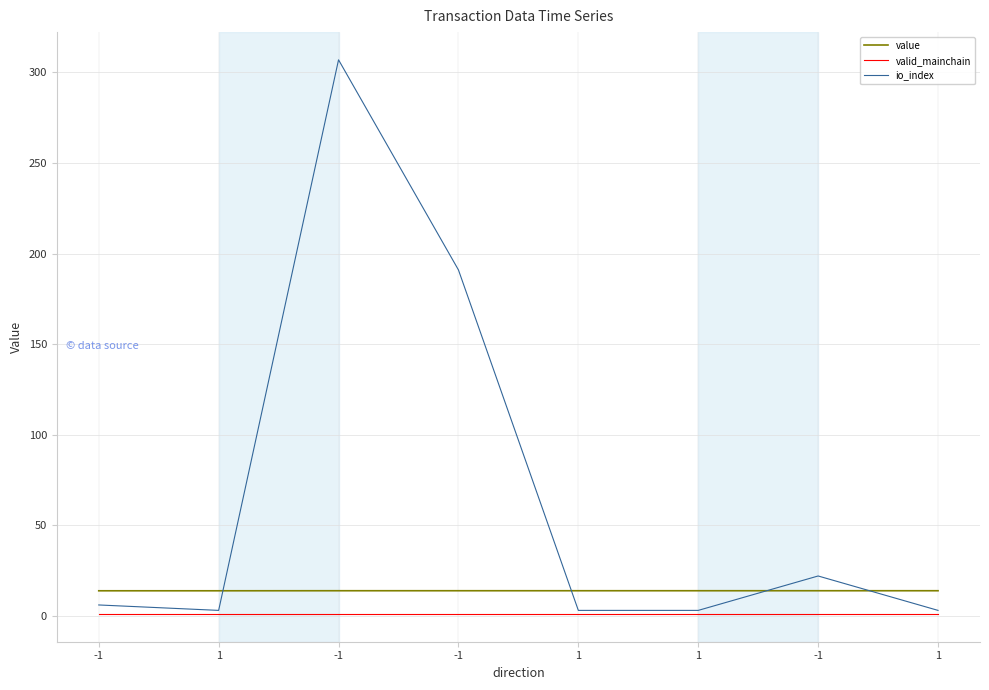

Rank the categories by value value from highest to lowest.

-1, -1, 1, 1, -1, 1, -1, 1